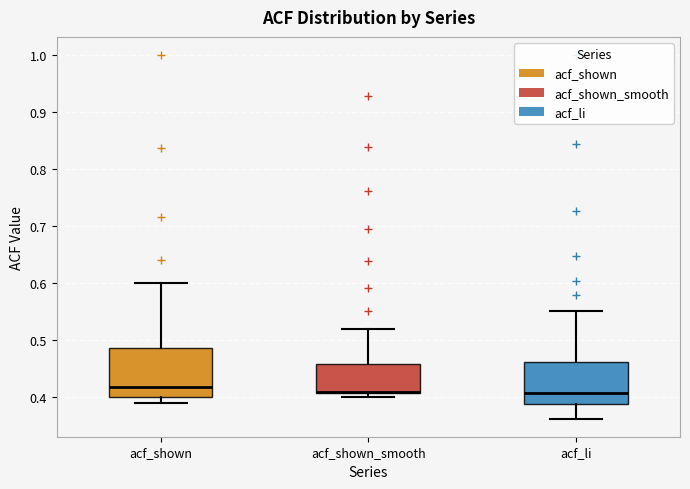

Reading left to right, transcribe this box plot: for each box, give where its median line is, the range the box spans, and where its two whiskers end, as read against the y-axis. The values are not printed on the chart, so give them approximately, as read against the axis.

acf_shown: median 0.42, box 0.40 to 0.49, whiskers 0.39 to 0.60
acf_shown_smooth: median 0.41 (drawn on the box's lower edge), box 0.41 to 0.46, whiskers 0.40 to 0.52
acf_li: median 0.41, box 0.39 to 0.46, whiskers 0.36 to 0.55